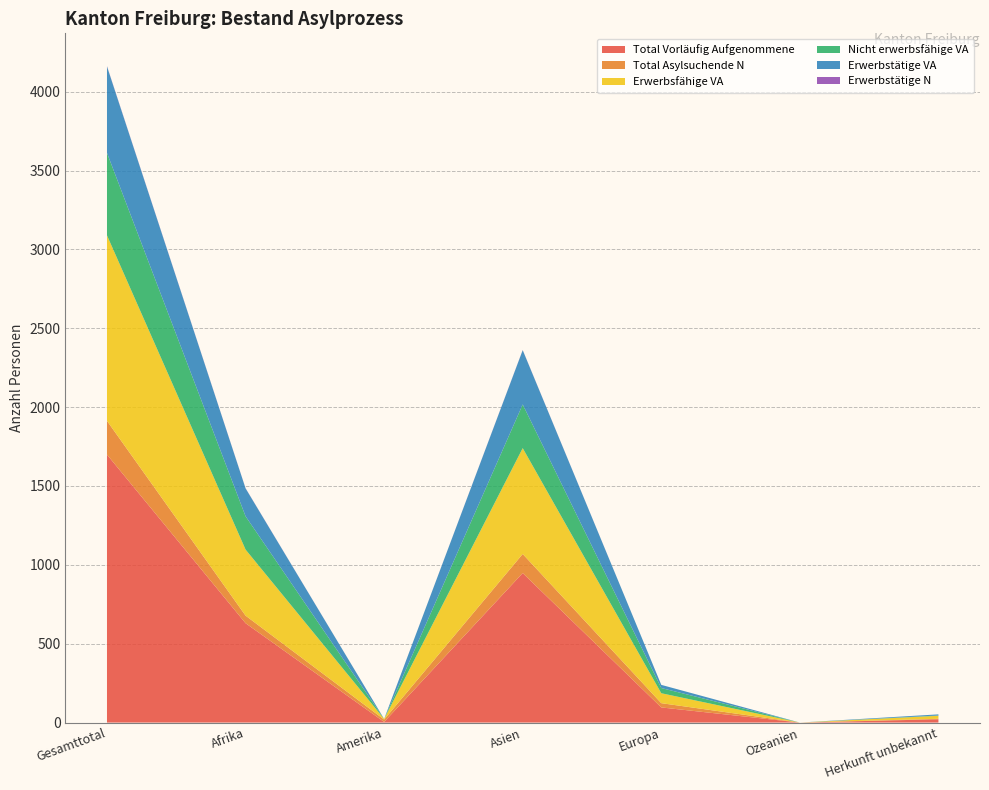

Reading left to right, list all the values displayed in this chart.

Total Vorläufig Aufgenommene: Gesamttotal=1699	Afrika=630	Amerika=4	Asien=948	Europa=96	Ozeanien=0	Herkunft unbekannt=21
Total Asylsuchende N: Gesamttotal=214	Afrika=48	Amerika=15	Asien=121	Europa=27	Ozeanien=0	Herkunft unbekannt=3
Erwerbsfähige VA: Gesamttotal=1176	Afrika=419	Amerika=4	Asien=671	Europa=63	Ozeanien=0	Herkunft unbekannt=19
Nicht erwerbsfähige VA: Gesamttotal=523	Afrika=211	Amerika=0	Asien=277	Europa=33	Ozeanien=0	Herkunft unbekannt=2
Erwerbstätige VA: Gesamttotal=548	Afrika=177	Amerika=0	Asien=344	Europa=20	Ozeanien=0	Herkunft unbekannt=7
Erwerbstätige N: Gesamttotal=2	Afrika=1	Amerika=0	Asien=1	Europa=0	Ozeanien=0	Herkunft unbekannt=0